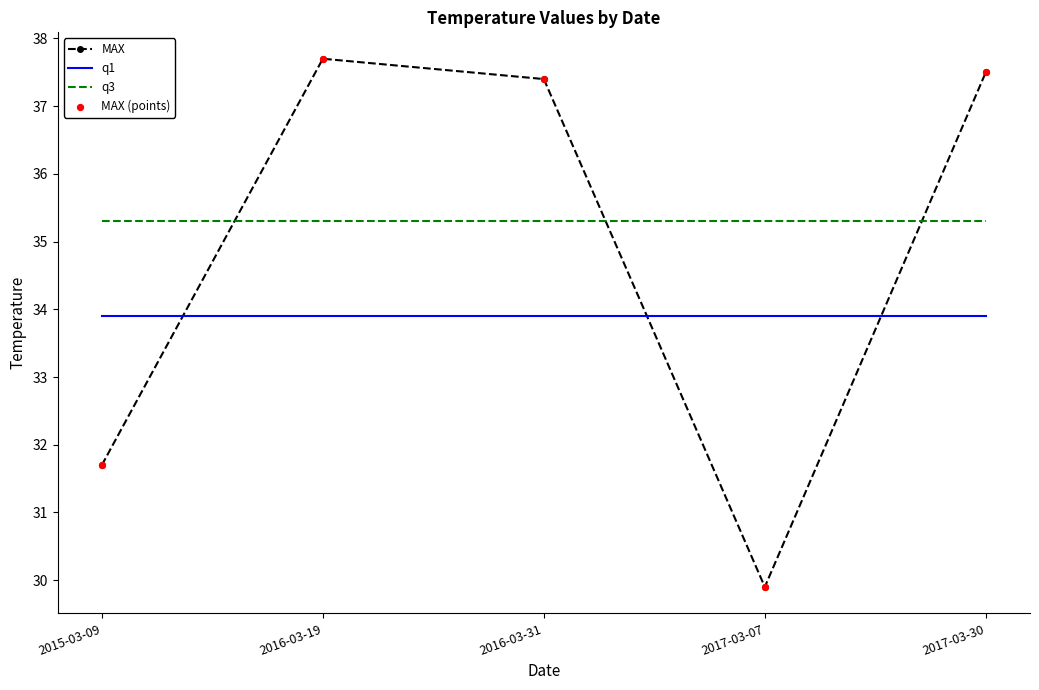

What is the total value across all series at 2015-03-09?

100.9